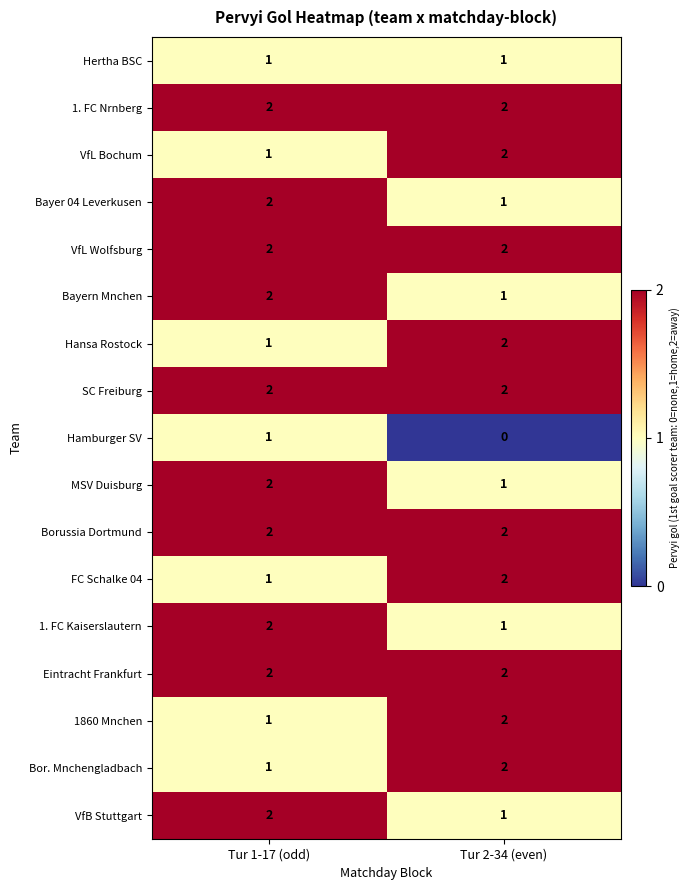

Where is VfL Bochum nearest to the value 1?

Tur 1-17 (odd)